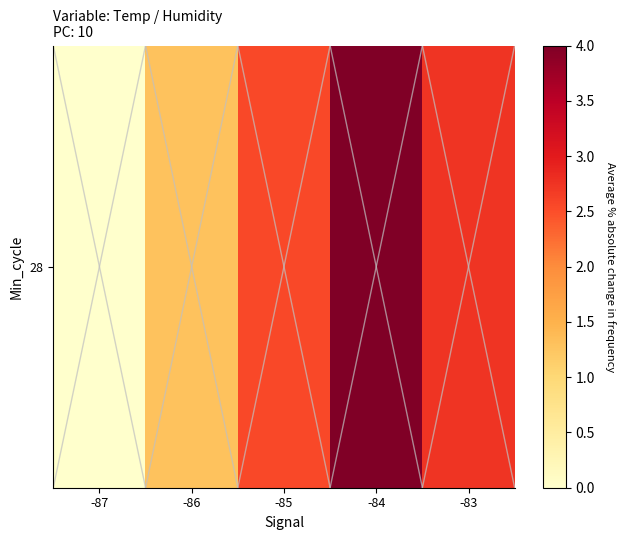

Which has a higher value, -86 or -85?

-85